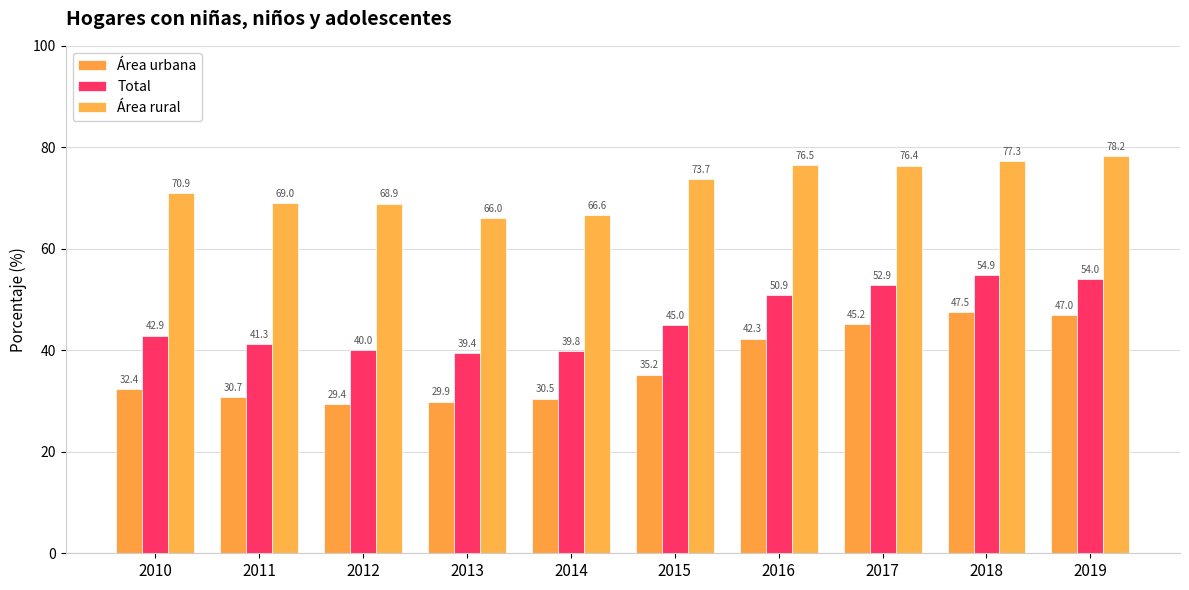

Count the number of data series in this chart.

3